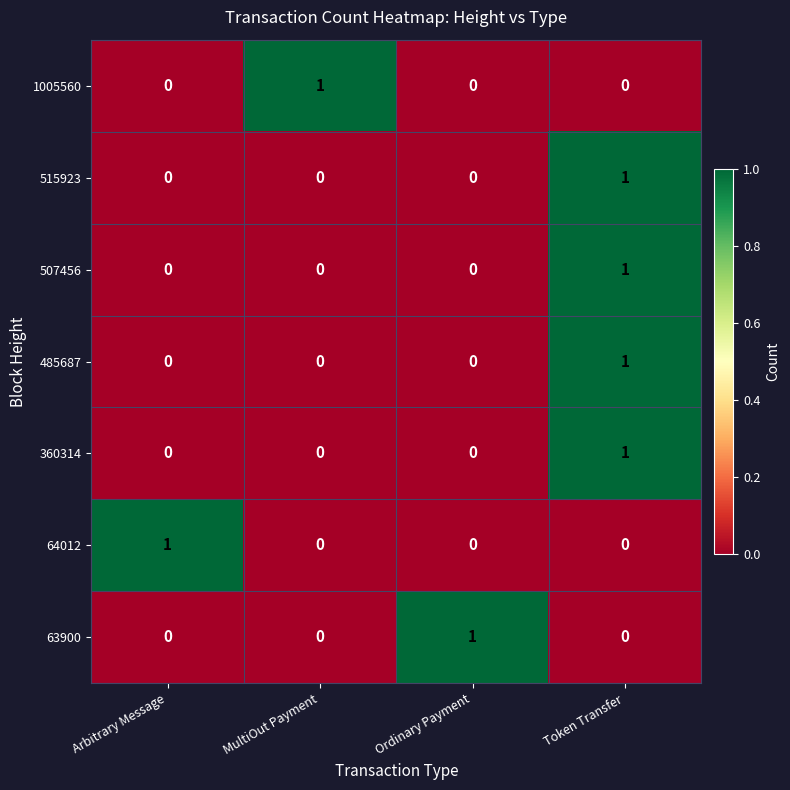

Is the value of 64012 at MultiOut Payment greater than the value of 507456 at Token Transfer?

No